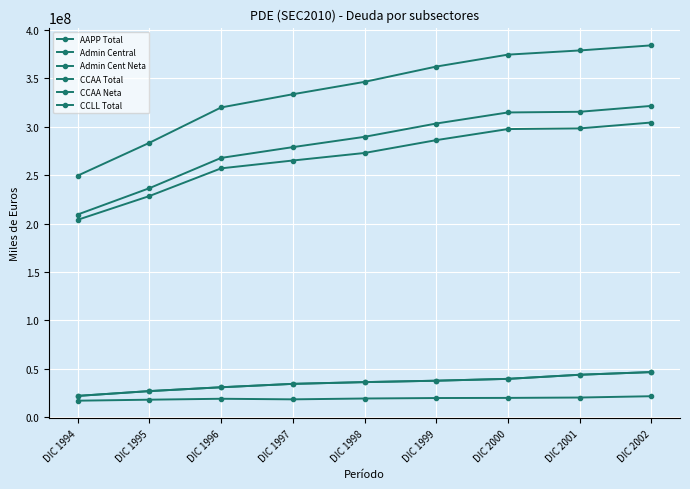

Does the chart have visible grid lines?

Yes